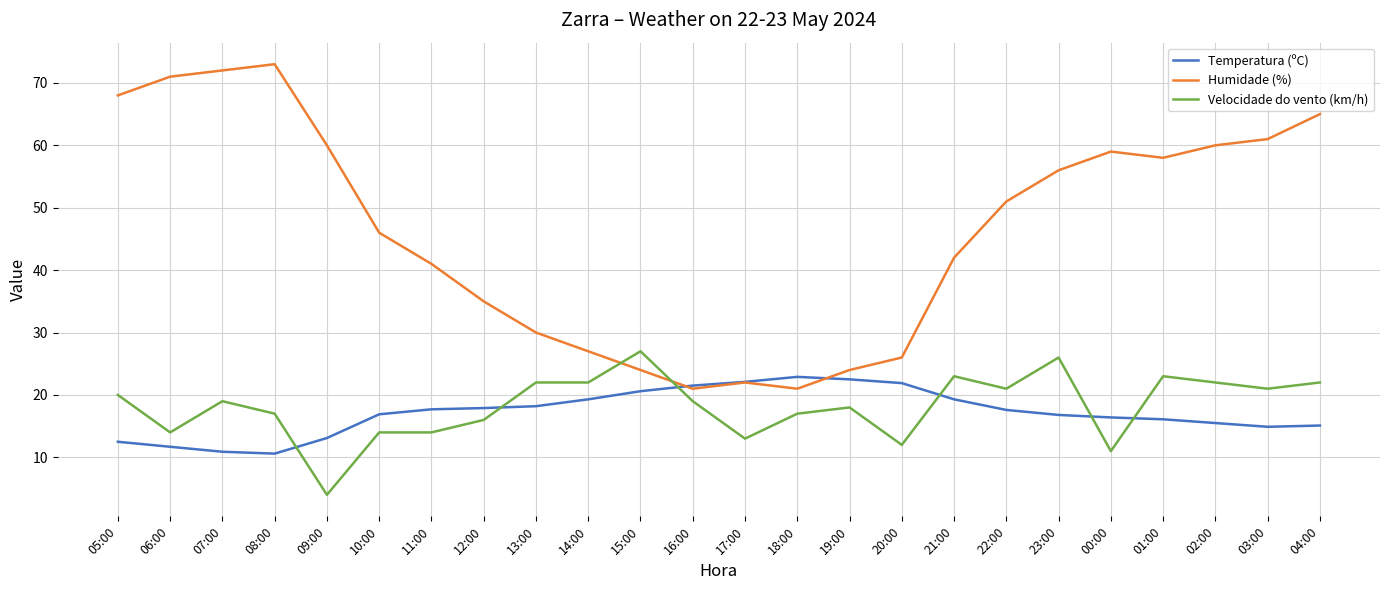

What is the lowest value of the Humidade (%) series?

21.0